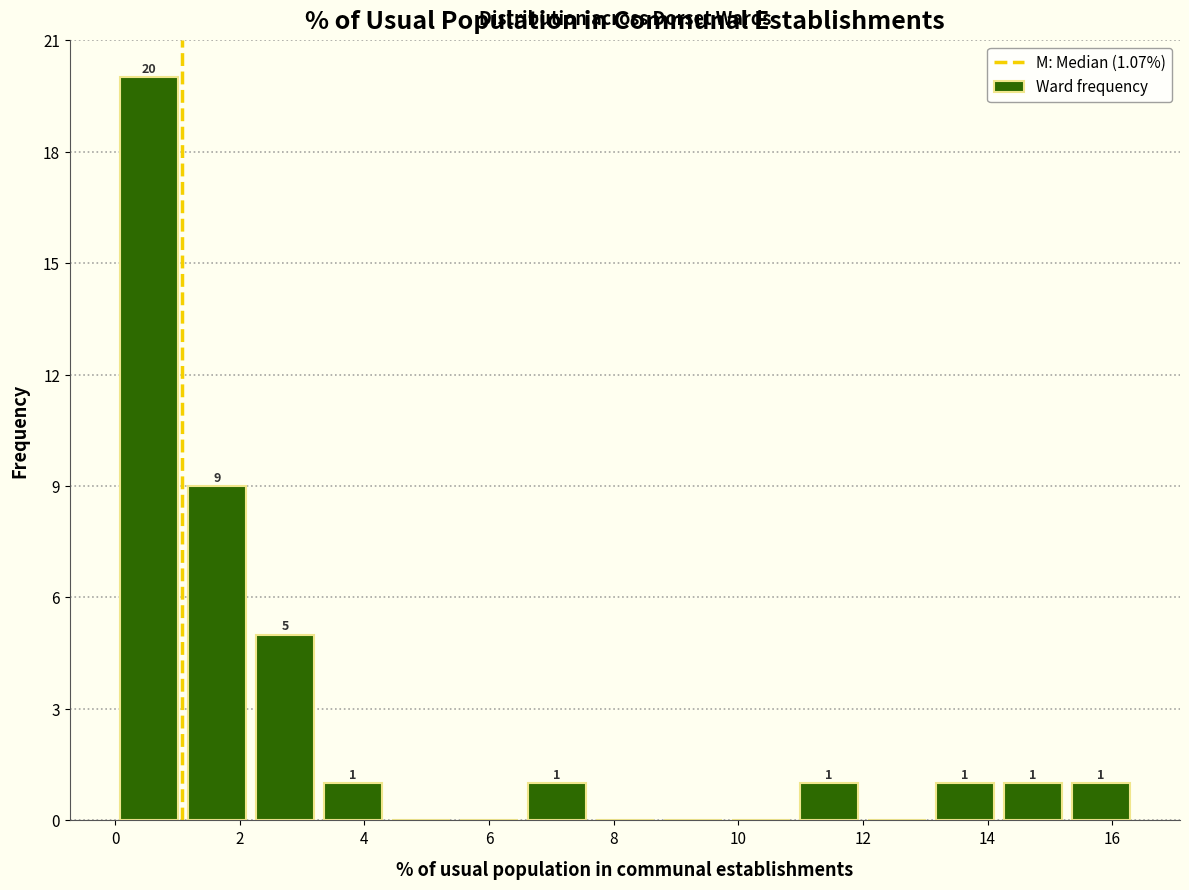

Which range on the x-axis has the tallest bar?

0.0 to 1.0